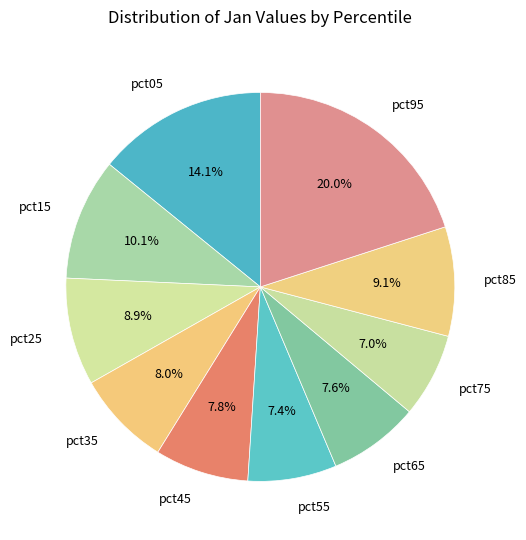

Count the number of slices in the pie.

10